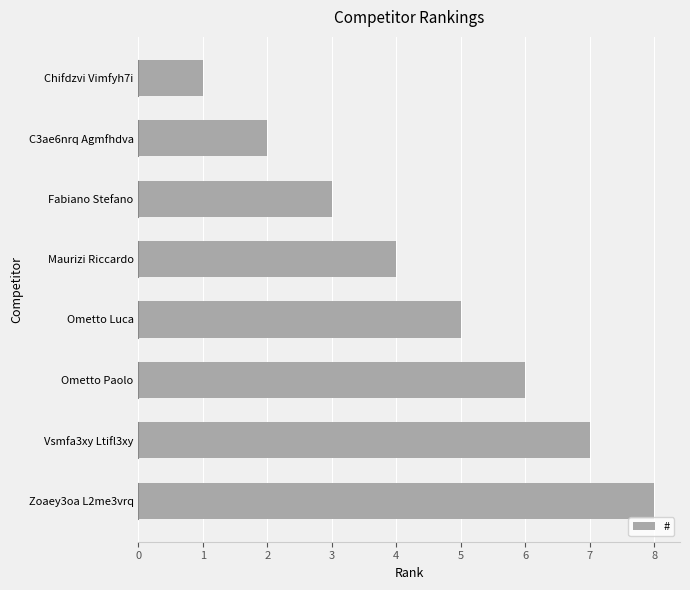

What is the sum of all values?

36